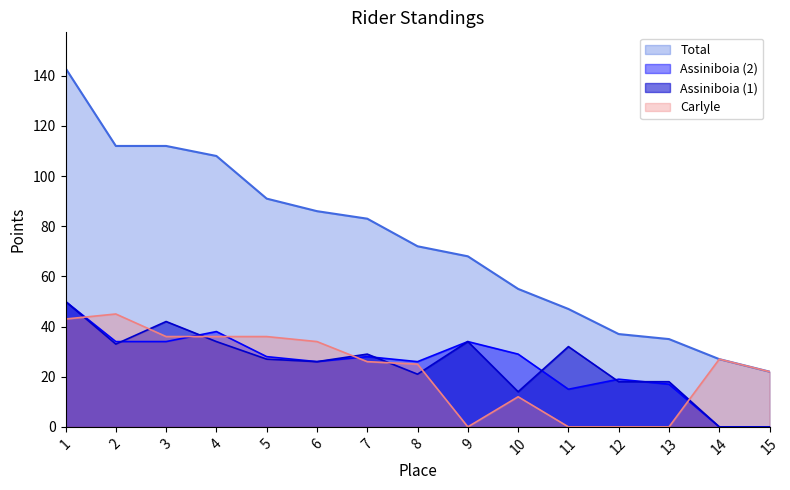

True or false: Assiniboia_1 and Total cross at least once.

False